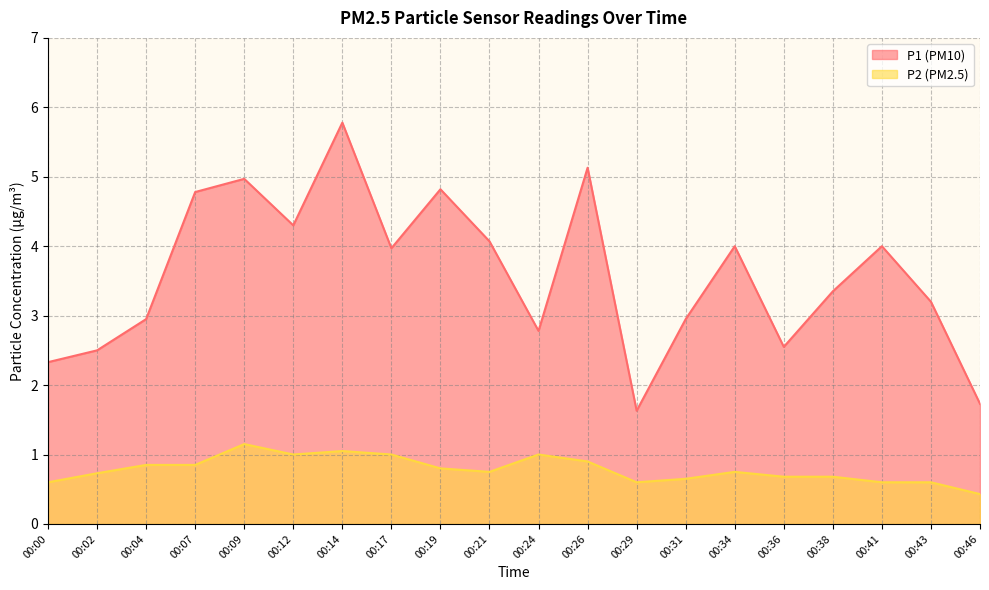

Is the value of P2 at 00:21 greater than the value of P1 at 00:00?

No